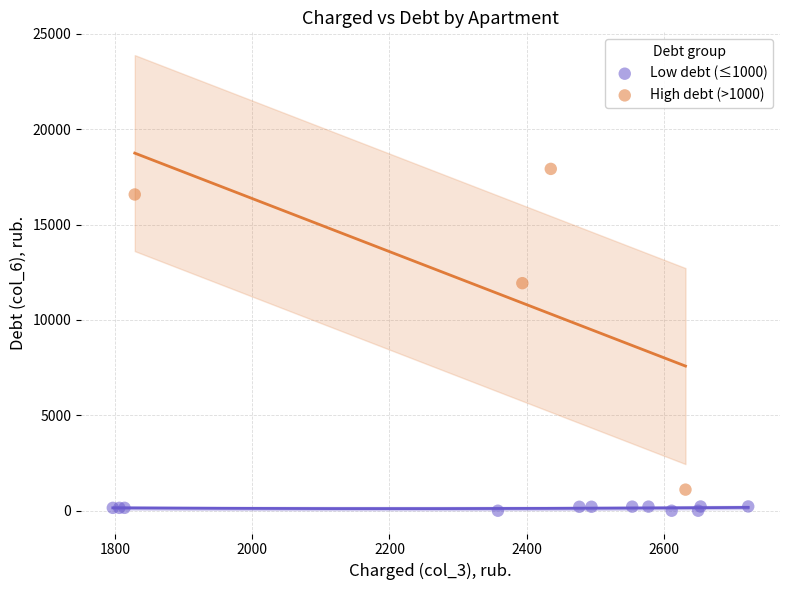

Which series reaches the minimum Y coordinate?

Low debt (≤1000)